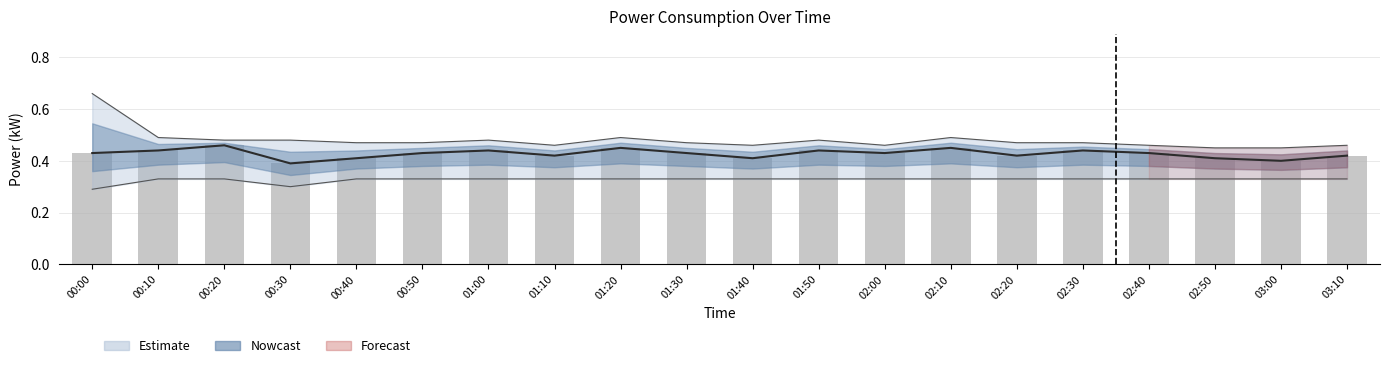

Does the chart contain any negative values?

No